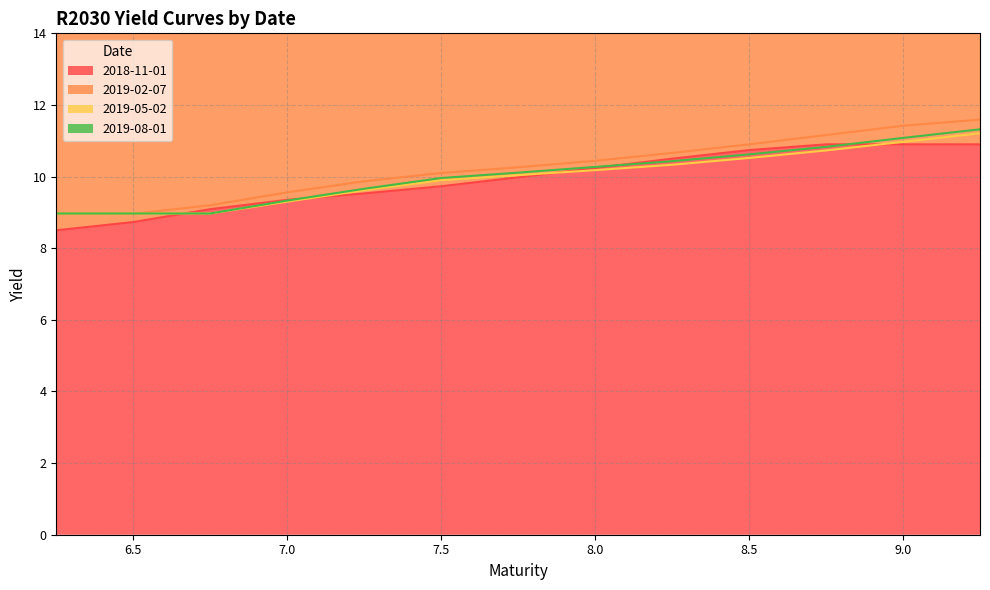

List the series in order of their peak value, lowest first.

2018-11-01, 2019-05-02, 2019-08-01, 2019-02-07